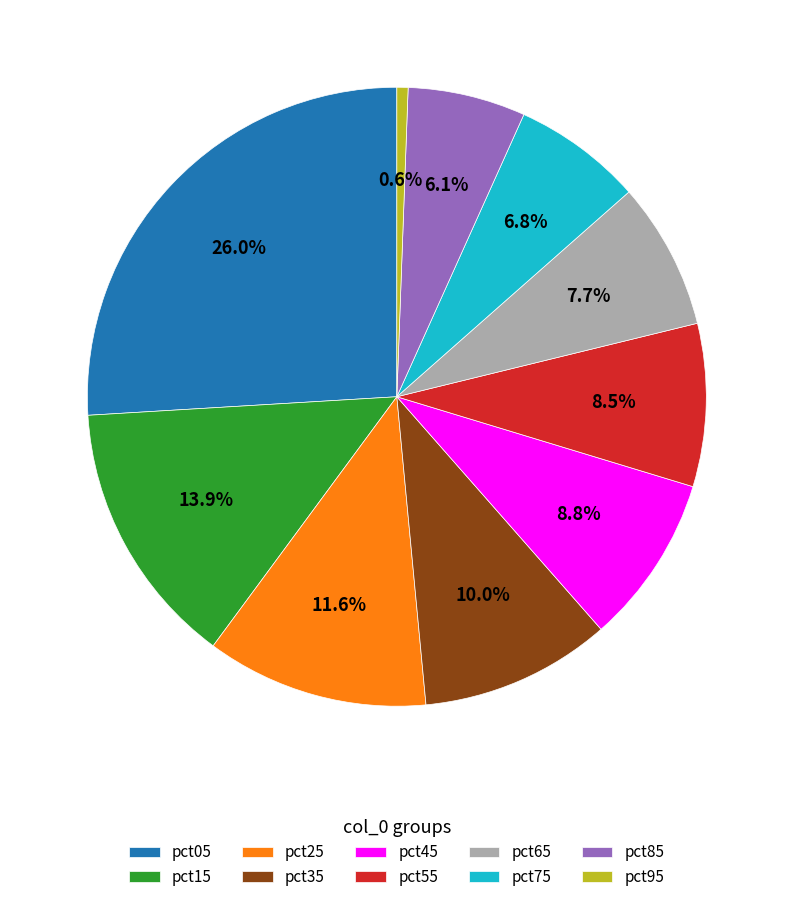

What is the smallest slice in the pie chart?

pct95